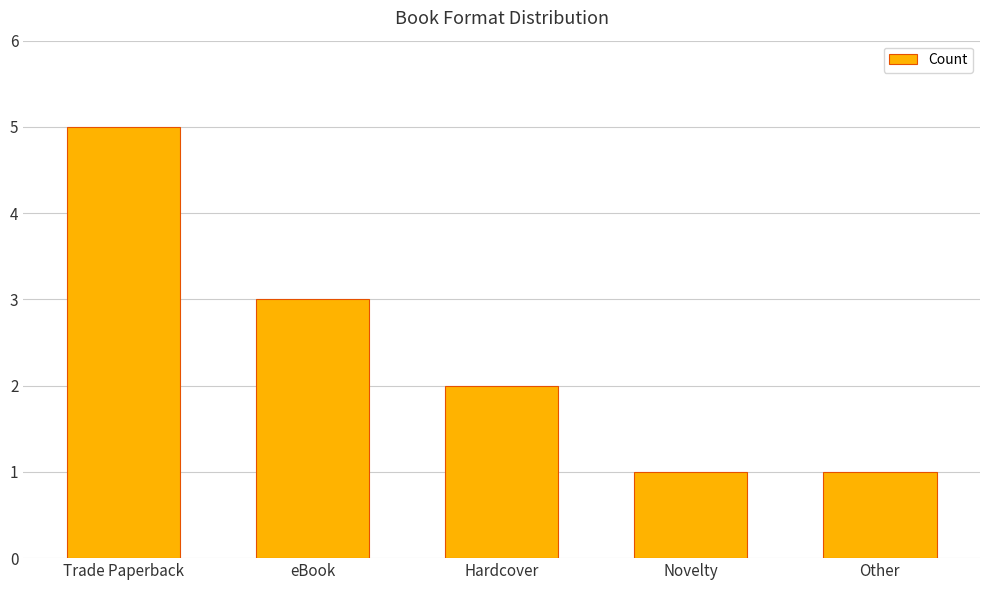

At which label is the value closest to 3?

eBook